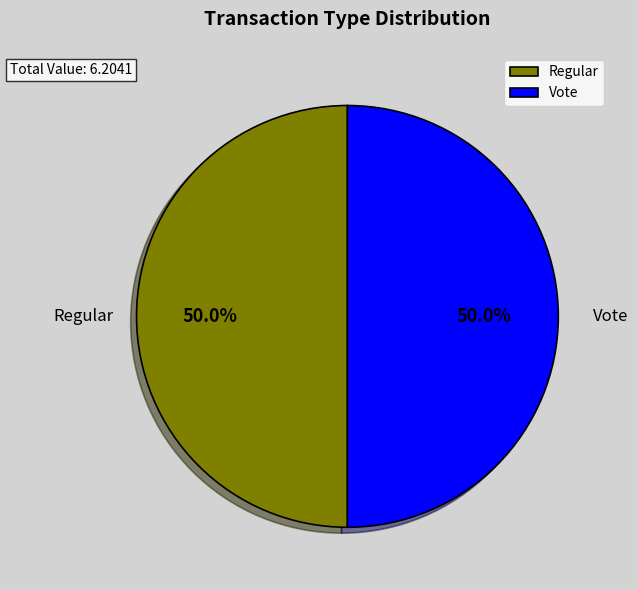

What is the ratio of the value at Regular to the value at Vote?

1.0